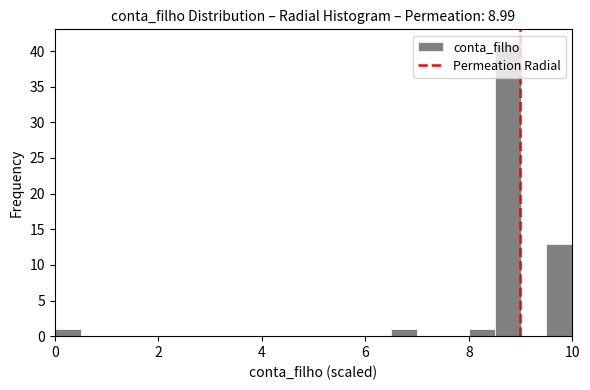

Read against the x-axis, roughly where is the centre of the tallest bar?

8.8